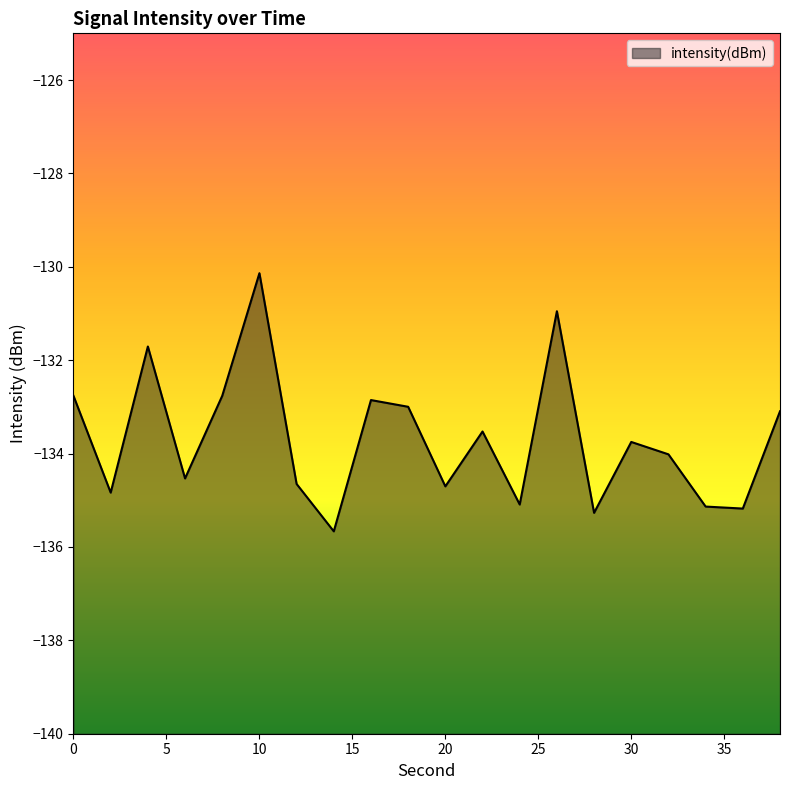

How many lines are shown in the chart?

1